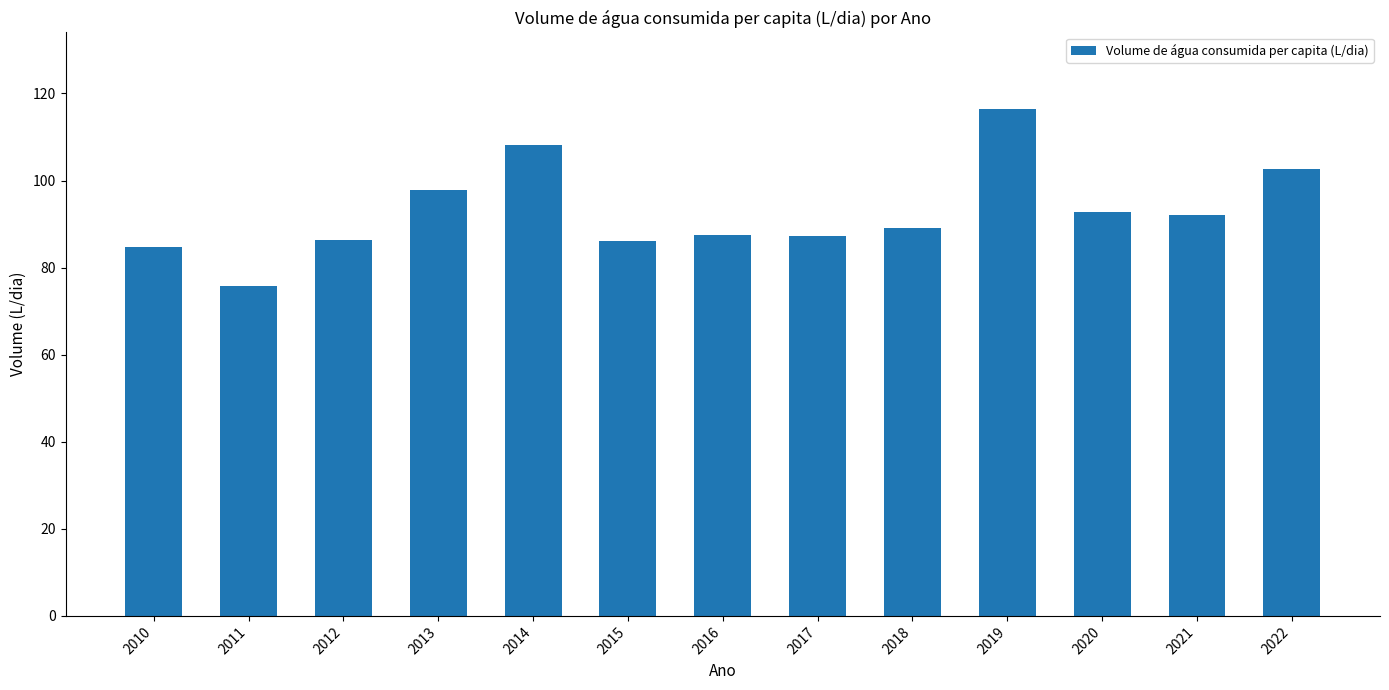

What is the ratio of the value at 2019 to the value at 2016?

1.3